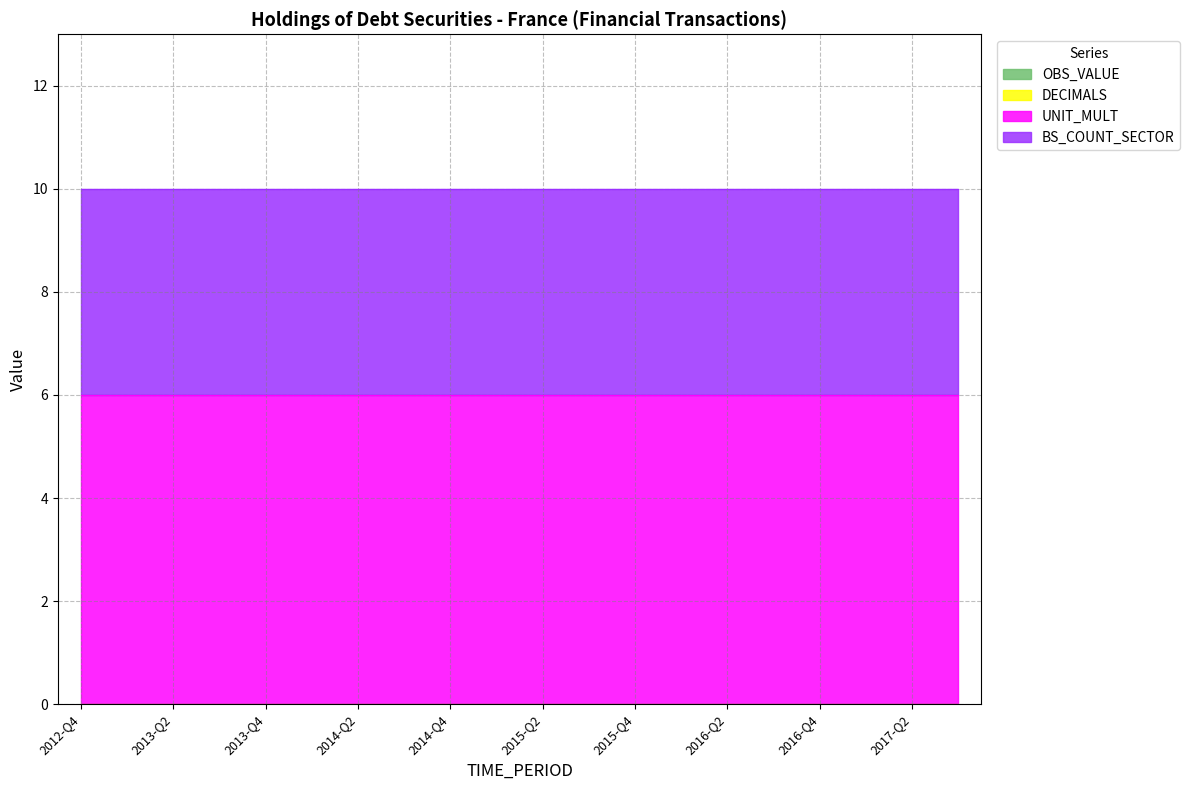

What is the difference between the highest and lowest values at 2017-Q3?

6